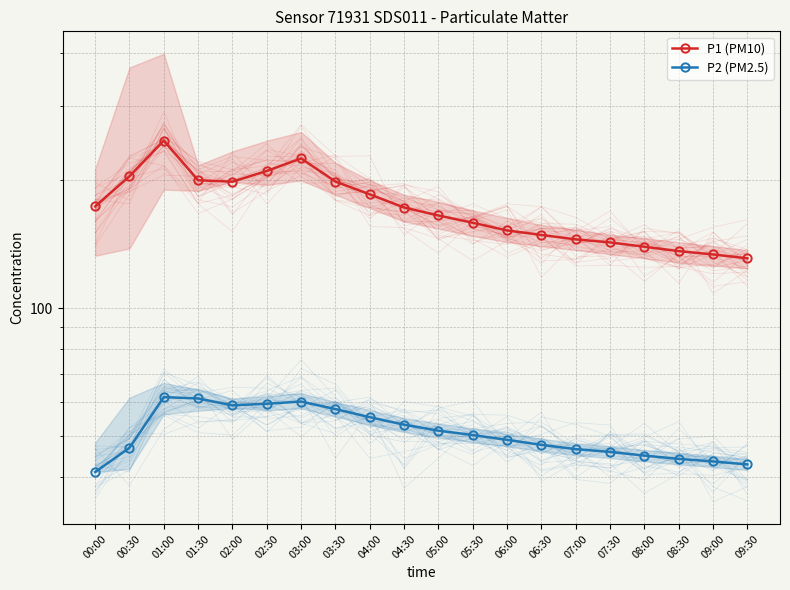

True or false: P2 (PM2.5) has a value of 67.8 at 09:00.

False